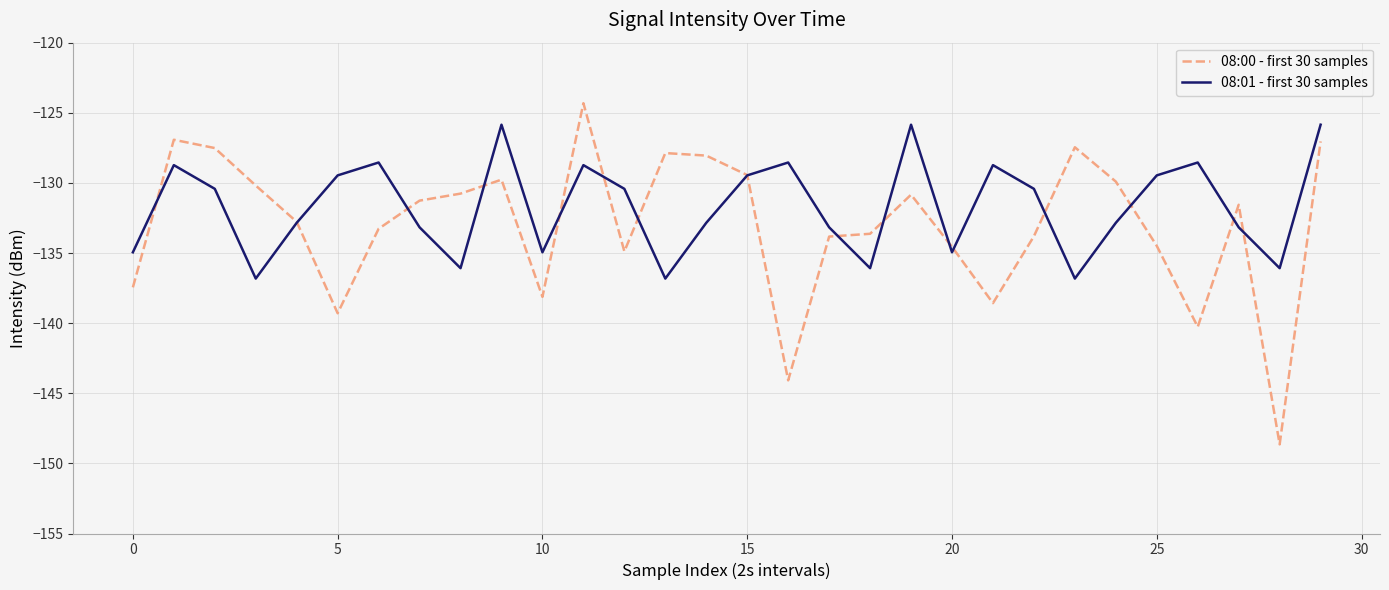

List the series in order of their peak value, lowest first.

08:01 - first 30 samples, 08:00 - first 30 samples